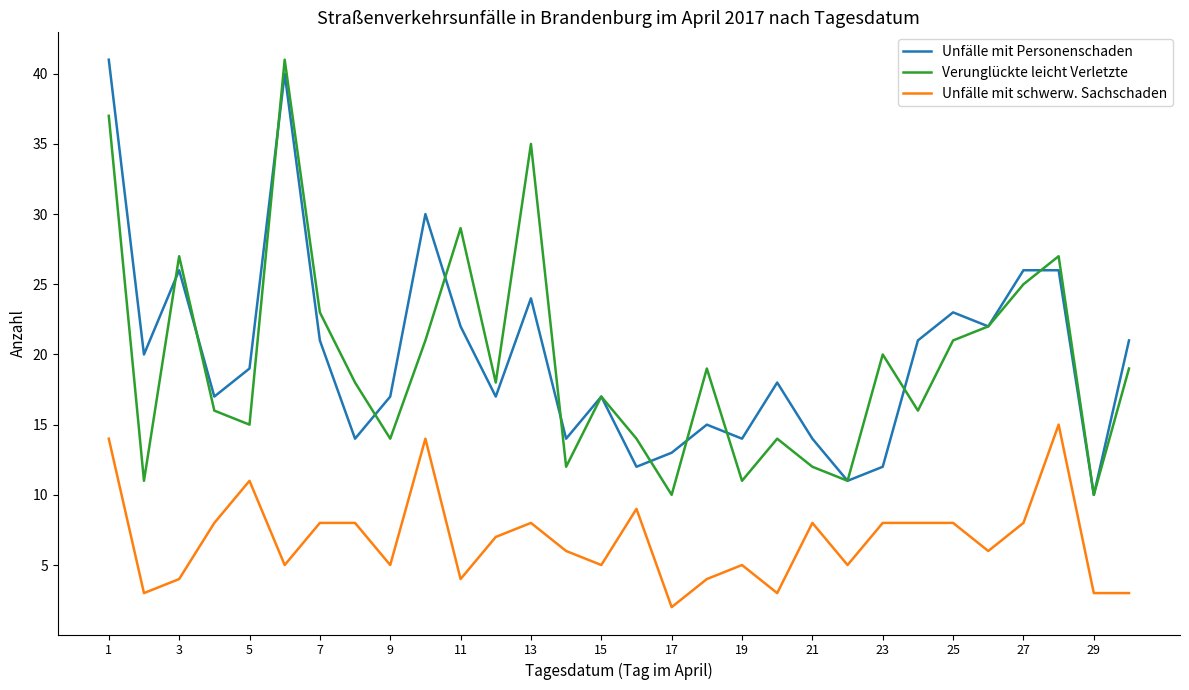

True or false: Verunglückte leicht Verletzte and Unfälle mit schwerw. Sachschaden cross at least once.

False